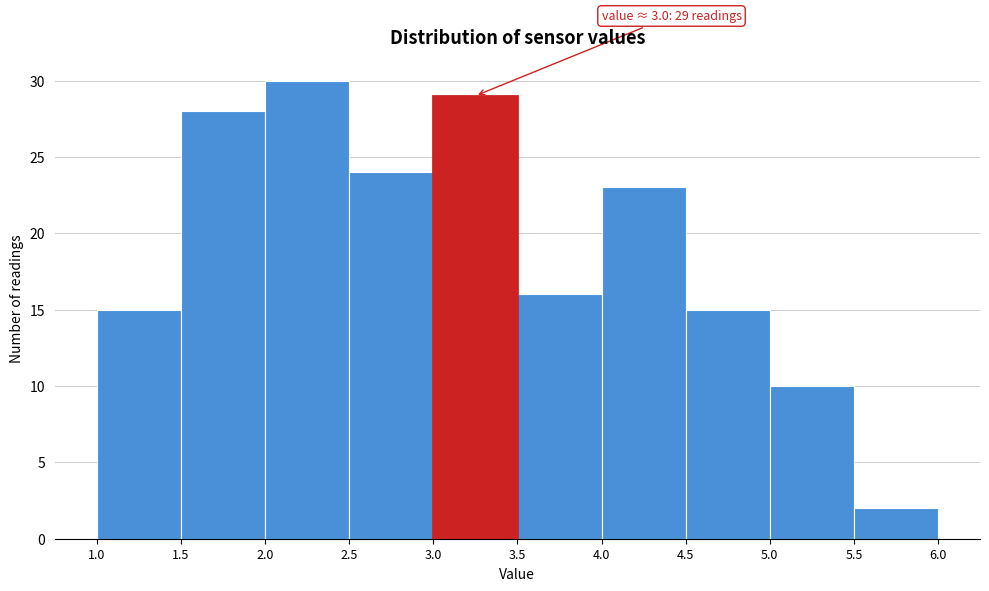

Over which range of the x-axis is the bar tallest?

2.0 to 2.5